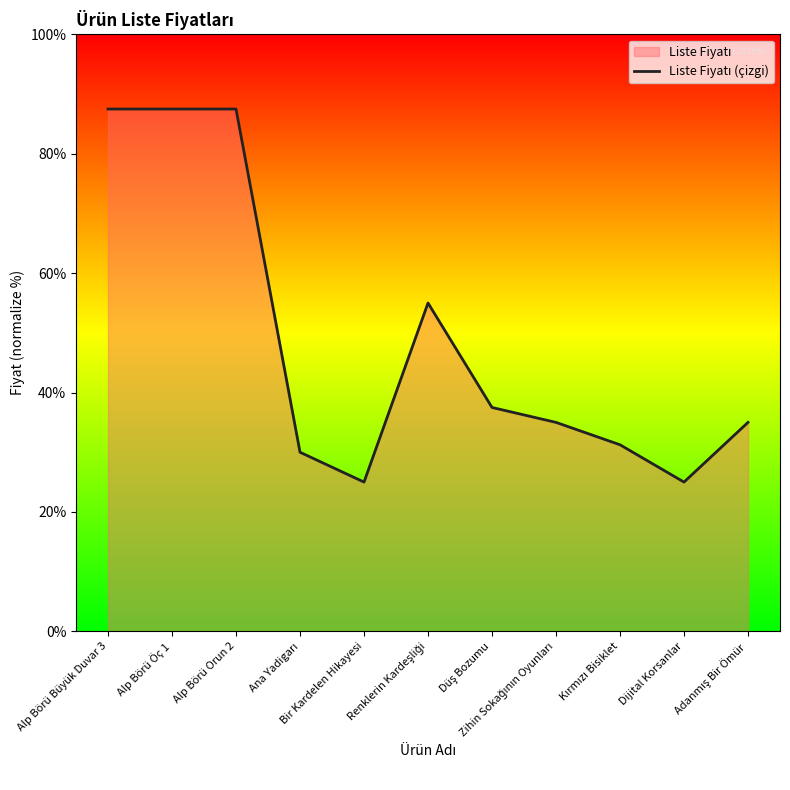

What is the minimum value shown in the chart?

25.0